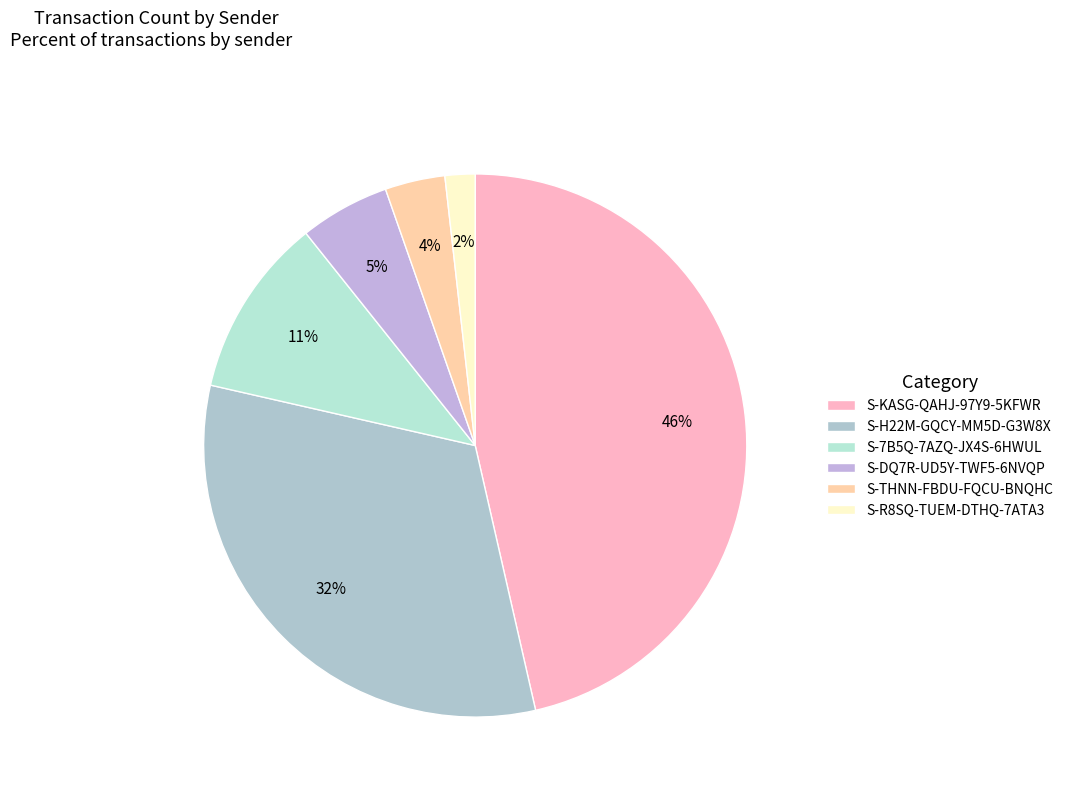

What is the ratio of the value at S-DQ7R-UD5Y-TWF5-6NVQP to the value at S-KASG-QAHJ-97Y9-5KFWR?

0.1